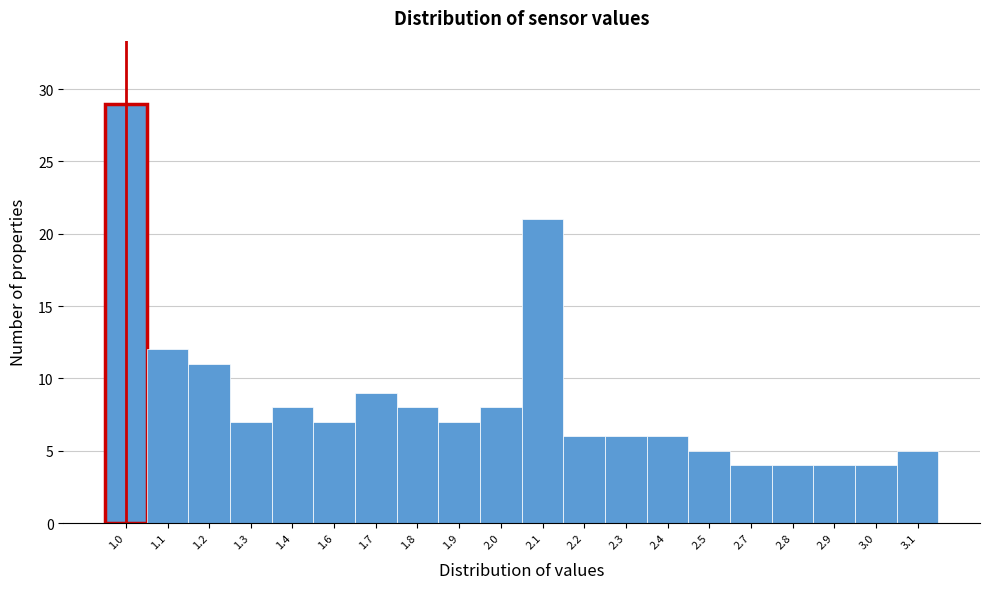

Reading left to right, what are all the values shown in this chart?

1.0=29	1.1=12	1.2=11	1.3=7	1.4=8	1.6=7	1.7=9	1.8=8	1.9=7	2.0=8	2.1=21	2.2=6	2.3=6	2.4=6	2.5=5	2.7=4	2.8=4	2.9=4	3.0=4	3.1=5